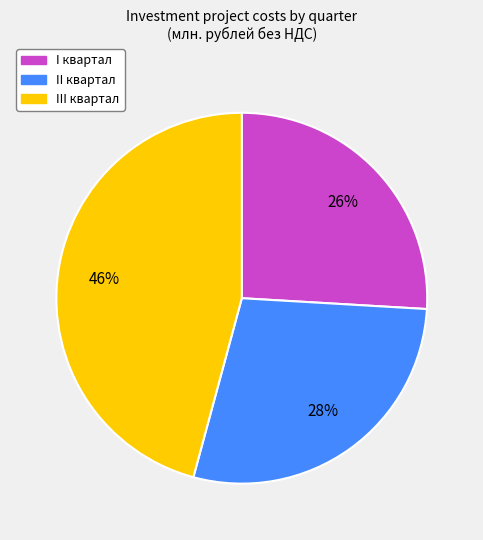

Combined, do III квартал and I квартал account for over 50%?

Yes